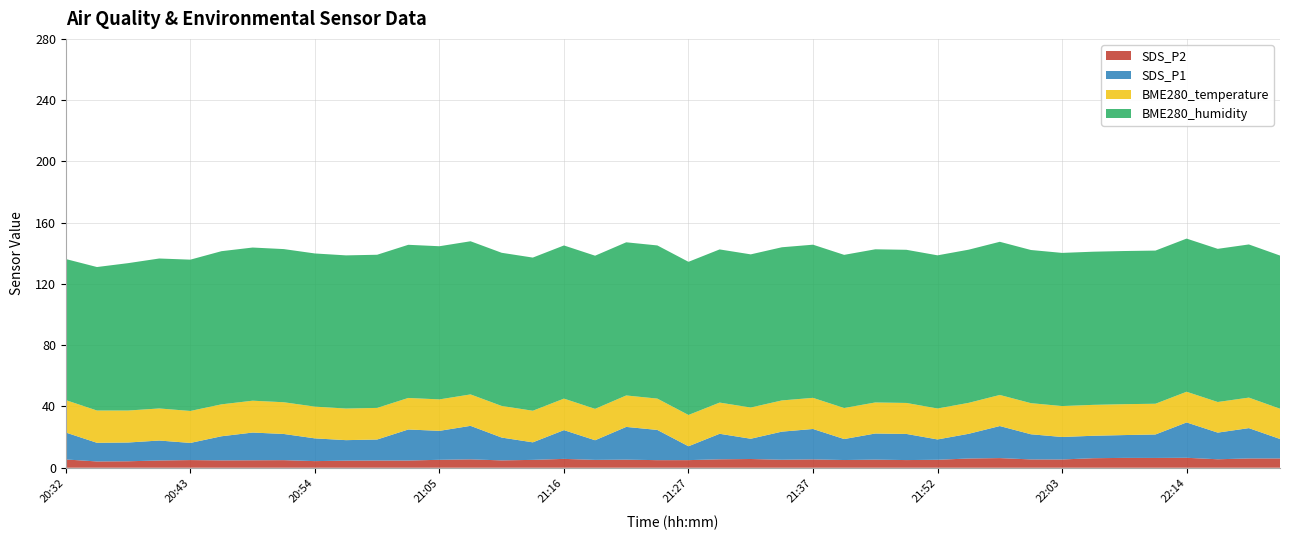

Reading left to right, what are all the values shown in this chart?

BME280_temperature: 20:32=21.2	20:35=21.1	20:38=20.9	20:41=20.9	20:43=20.9	20:46=20.8	20:48=20.8	20:51=20.7	20:54=20.7	20:57=20.6	21:00=20.6	21:03=20.6	21:05=20.5	21:08=20.5	21:11=20.6	21:14=20.6	21:16=20.6	21:19=20.5	21:22=20.5	21:24=20.5	21:27=20.4	21:30=20.4	21:32=20.4	21:35=20.4	21:37=20.3	21:40=20.3	21:42=20.3	21:50=20.2	21:52=20.2	21:55=20.2	21:58=20.3	22:01=20.3	22:03=20.2	22:06=20.2	22:09=20.2	22:11=20.1	22:14=20.0	22:17=20.0	22:20=19.9	22:22=19.8
BME280_humidity: 20:32=92.1	20:35=93.7	20:38=96.2	20:41=97.9	20:43=98.8	20:46=100.0	20:48=100.0	20:51=100.0	20:54=100.0	20:57=100.0	21:00=100.0	21:03=100.0	21:05=100.0	21:08=100.0	21:11=100.0	21:14=100.0	21:16=100.0	21:19=100.0	21:22=100.0	21:24=100.0	21:27=100.0	21:30=100.0	21:32=100.0	21:35=100.0	21:37=100.0	21:40=100.0	21:42=100.0	21:50=100.0	21:52=100.0	21:55=100.0	21:58=100.0	22:01=100.0	22:03=100.0	22:06=100.0	22:09=100.0	22:11=100.0	22:14=100.0	22:17=100.0	22:20=100.0	22:22=100.0
SDS_P1: 20:32=17.6	20:35=12.2	20:38=12.2	20:41=13.0	20:43=11.2	20:46=15.8	20:48=18.1	20:51=17.1	20:54=14.8	20:57=13.4	21:00=13.7	21:03=20.3	21:05=18.9	21:08=21.9	21:11=14.9	21:14=11.4	21:16=18.8	21:19=12.8	21:22=21.4	21:24=19.7	21:27=9.1	21:30=16.7	21:32=13.2	21:35=18.4	21:37=19.9	21:40=13.7	21:42=17.1	21:50=17.1	21:52=13.3	21:55=16.1	21:58=20.9	22:01=16.4	22:03=14.7	22:06=14.7	22:09=14.9	22:11=15.3	22:14=23.1	22:17=17.4	22:20=19.8	22:22=12.7
SDS_P2: 20:32=5.4	20:35=4.1	20:38=4.2	20:41=4.7	20:43=5.0	20:46=4.8	20:48=4.9	20:51=5.0	20:54=4.3	20:57=4.6	21:00=4.7	21:03=4.7	21:05=5.2	21:08=5.5	21:11=4.8	21:14=5.1	21:16=5.8	21:19=5.1	21:22=5.3	21:24=5.0	21:27=5.0	21:30=5.5	21:32=5.7	21:35=5.2	21:37=5.5	21:40=5.0	21:42=5.3	21:50=5.0	21:52=5.2	21:55=6.0	21:58=6.3	22:01=5.4	22:03=5.4	22:06=6.2	22:09=6.4	22:11=6.4	22:14=6.5	22:17=5.5	22:20=6.1	22:22=6.1